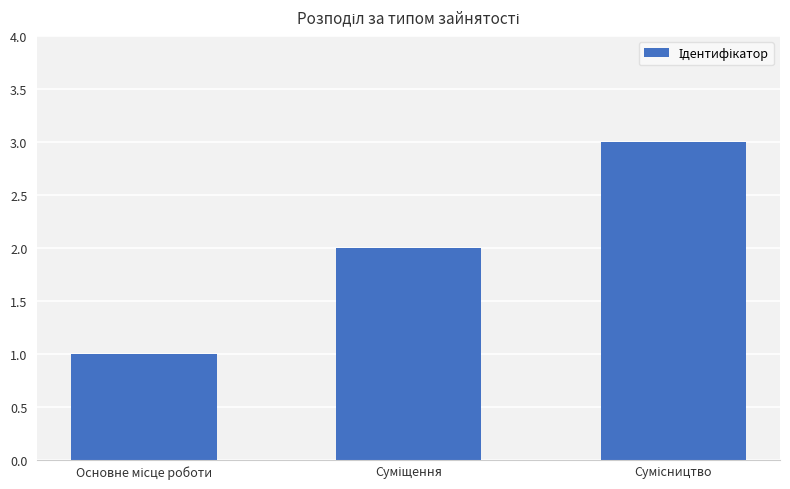

What is the greatest value displayed?

3